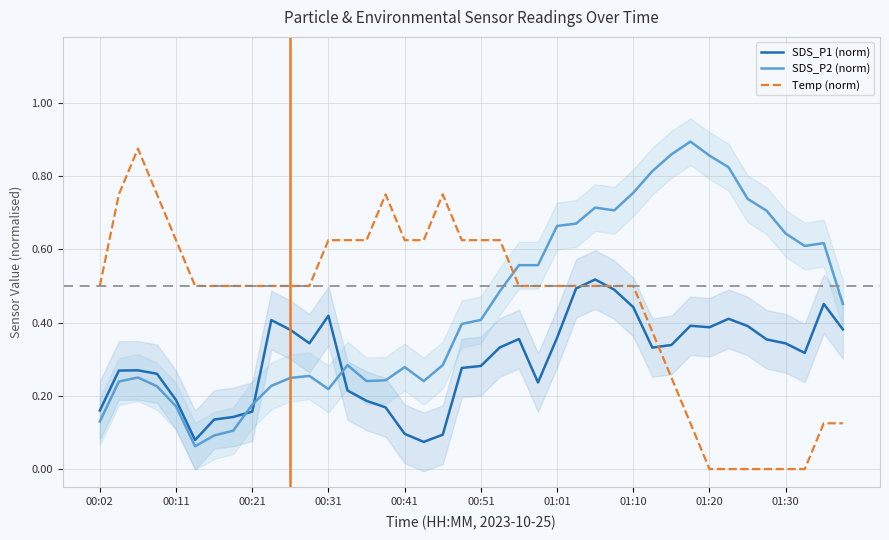

The SDS_P2 (norm) series shows 1.4 at 01:20. True or false?

False